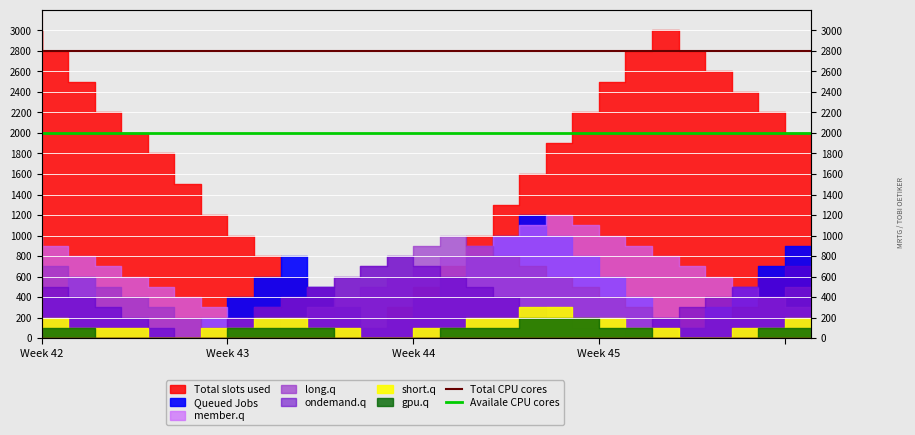

What is the value of the Availale CPU cores point at the 5th from the left?

2000